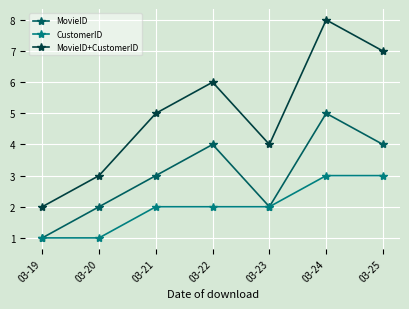

What is the total value across all series at 03-25?

14